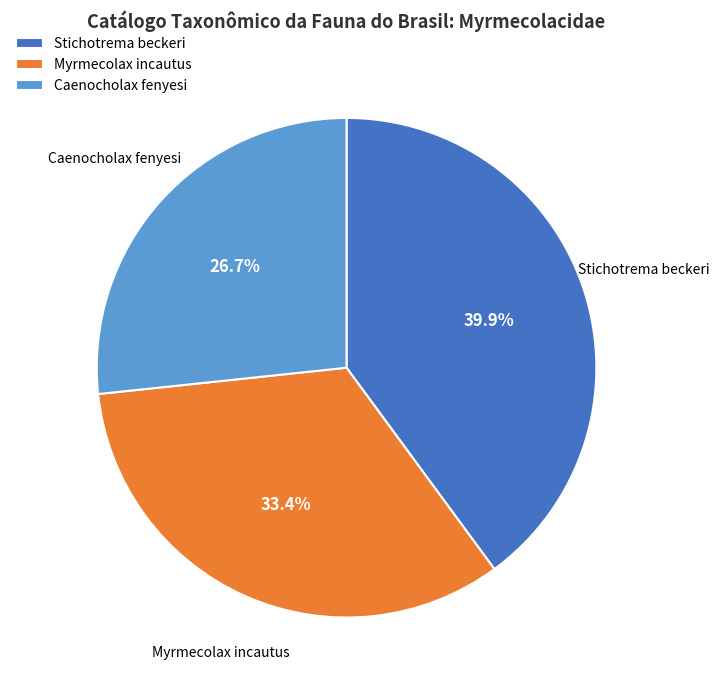

How many slices are in this pie chart?

3